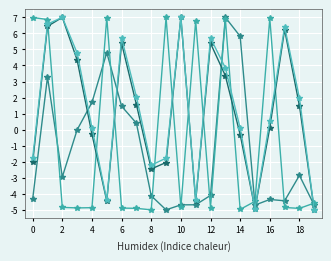

Does the chart have visible grid lines?

Yes